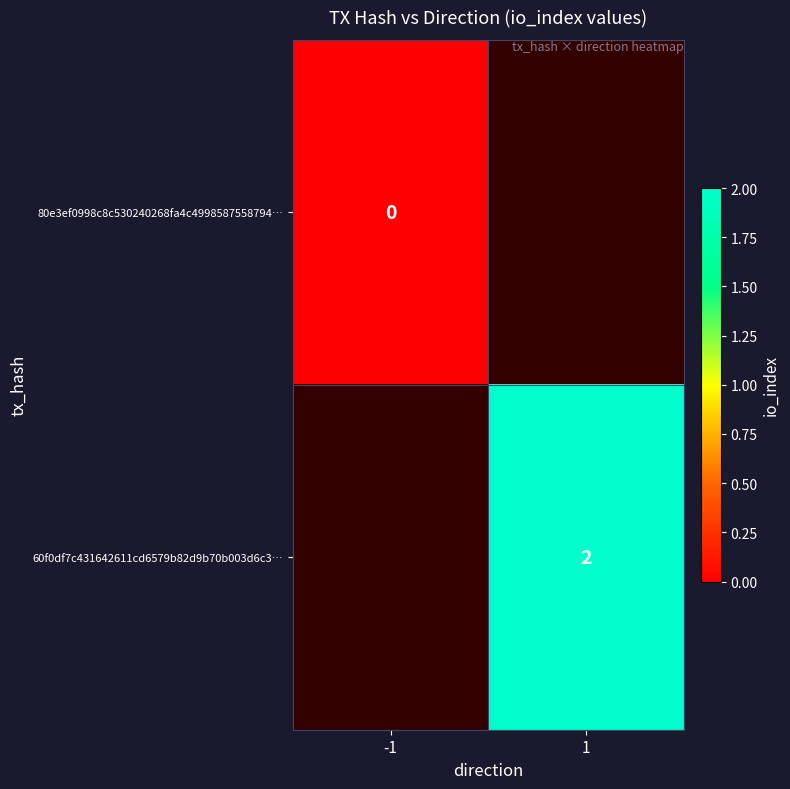

True or false: 60f0df7c431642611cd6579b82d9b70b003d6c3… has a value of 1 at 1.

False